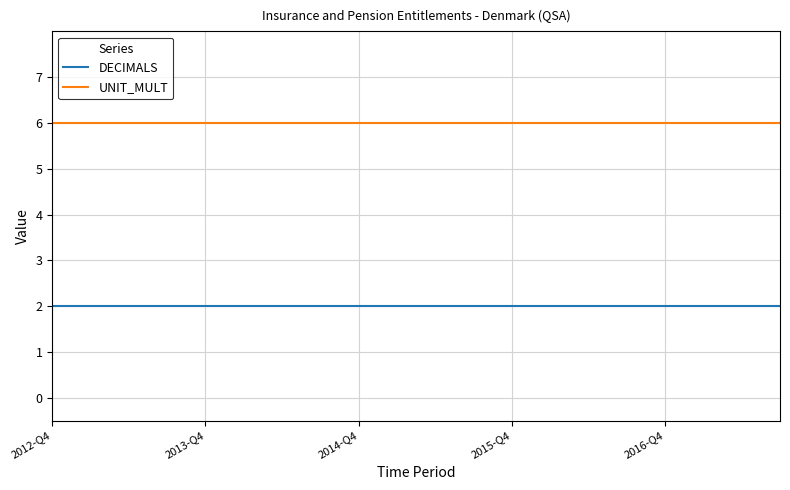

List the series in order of their peak value, highest first.

UNIT_MULT, DECIMALS